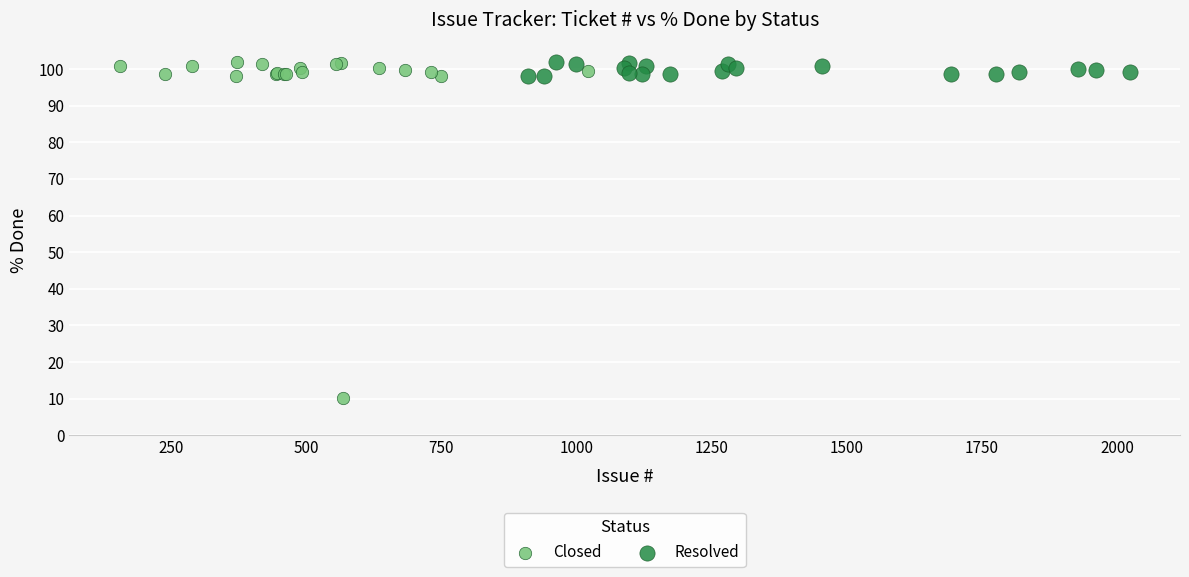

Which series has the widest spread of Y values?

Closed